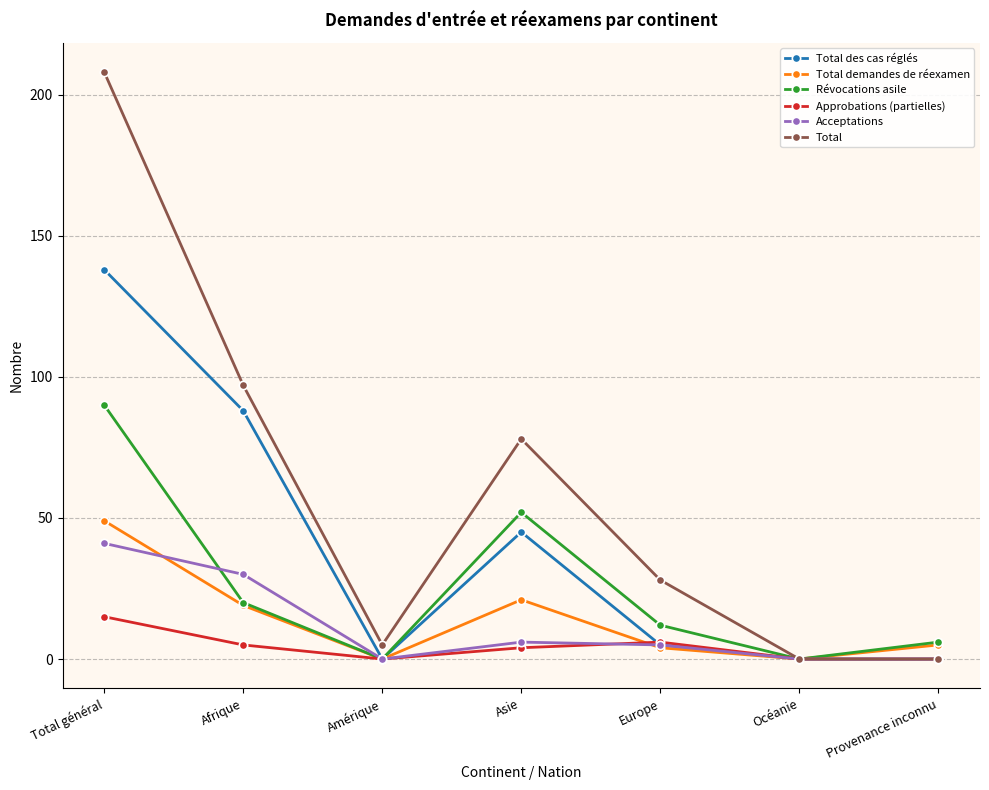

What is the maximum value for Acceptations?

41